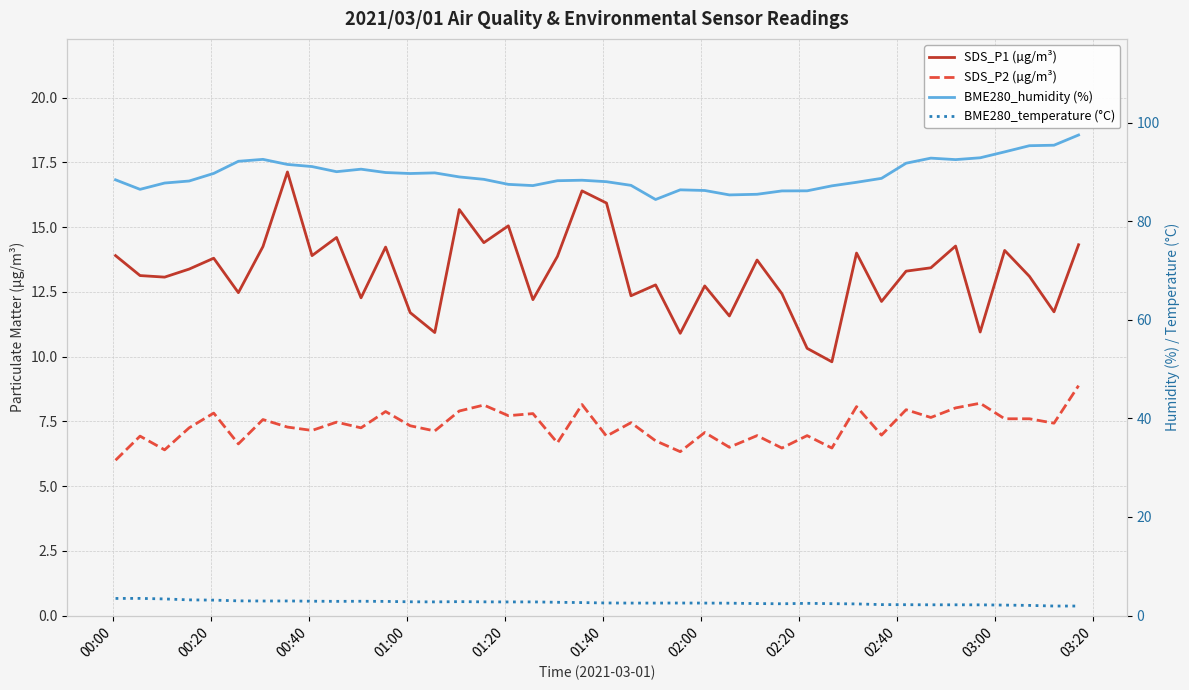

What is the minimum value for SDS_P2 (µg/m³)?

6.0